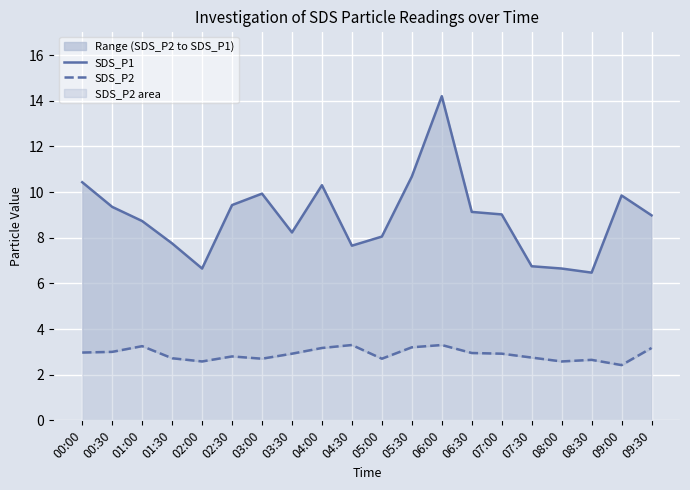

Rank the series at 00:30 from highest to lowest value.

SDS_P1, SDS_P2